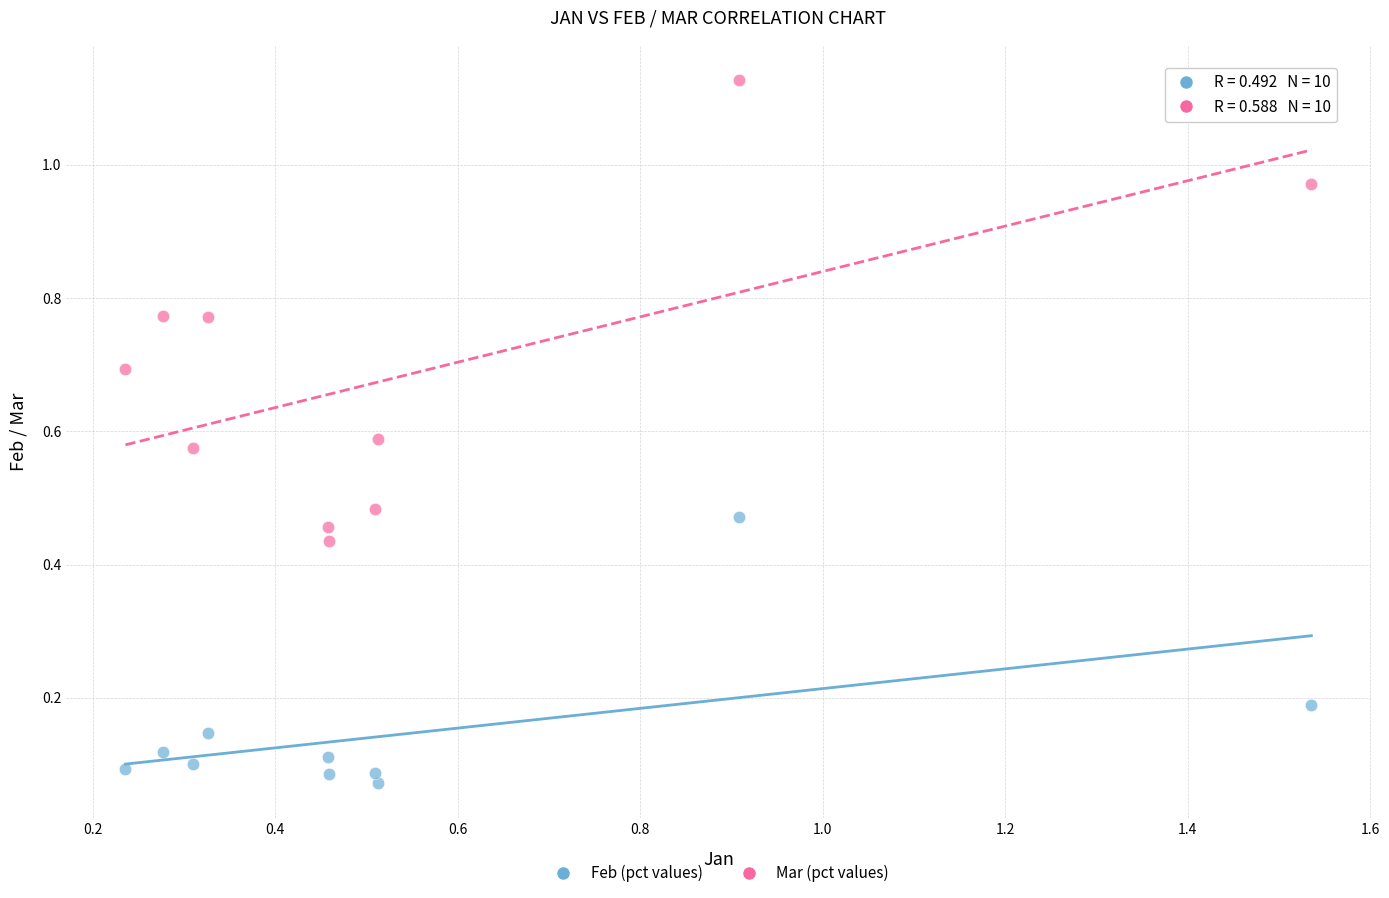

Which series contains the highest Y value?

Mar (pct values)